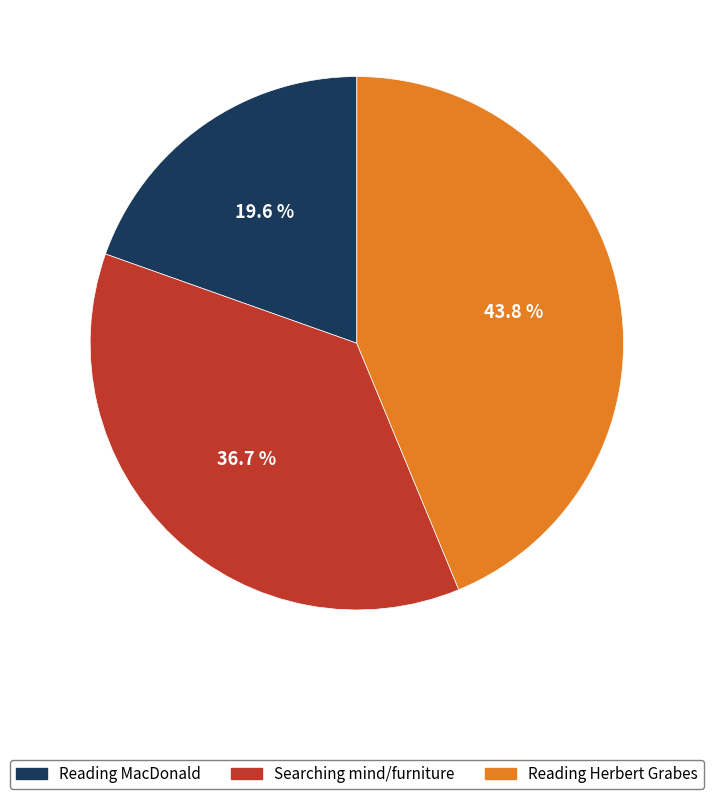

How many segments does this pie chart have?

3